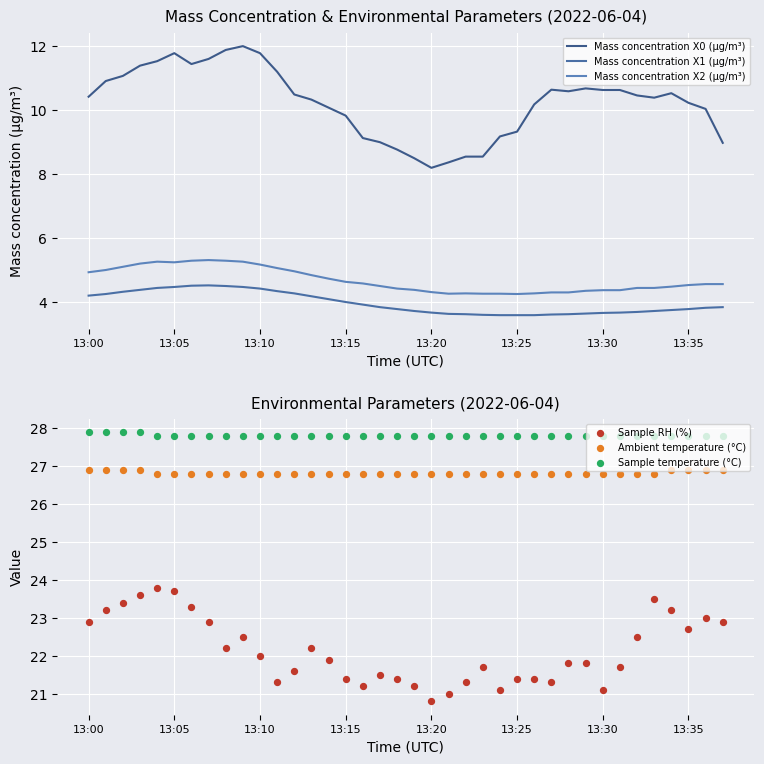

Which series reaches the minimum Y coordinate?

Mass concentration X1 (μg/m³)